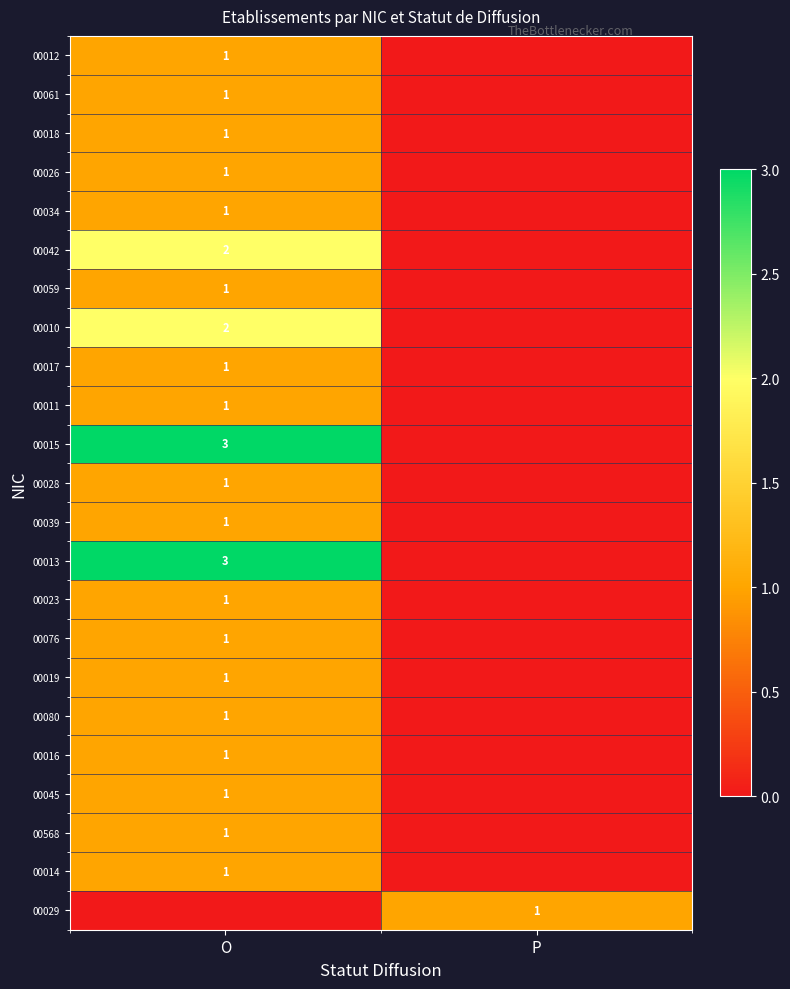

True or false: 00034 has a value of 1 at O.

True